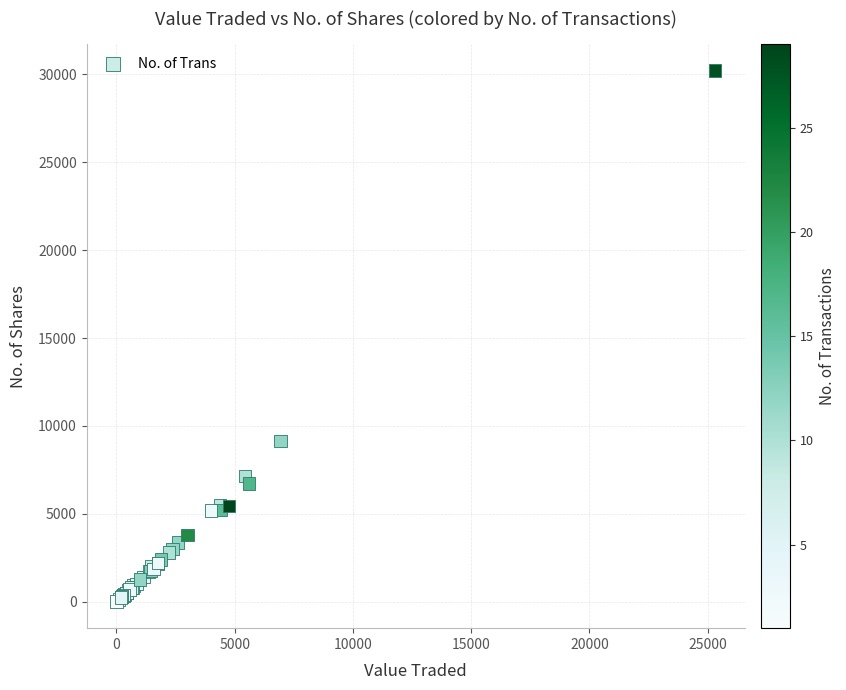

What Y value in the scatter plot is closest to 15107?

9140